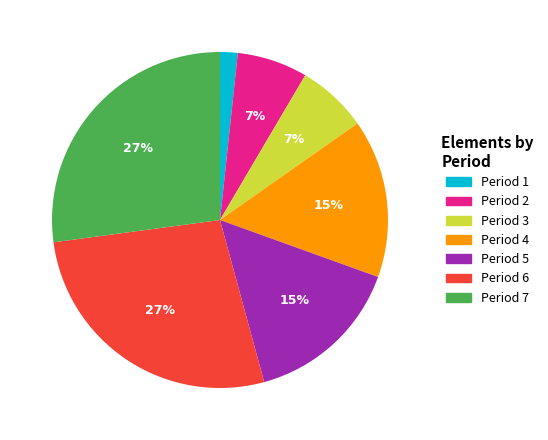

Combined, do Period 5 and Period 7 account for over 50%?

No